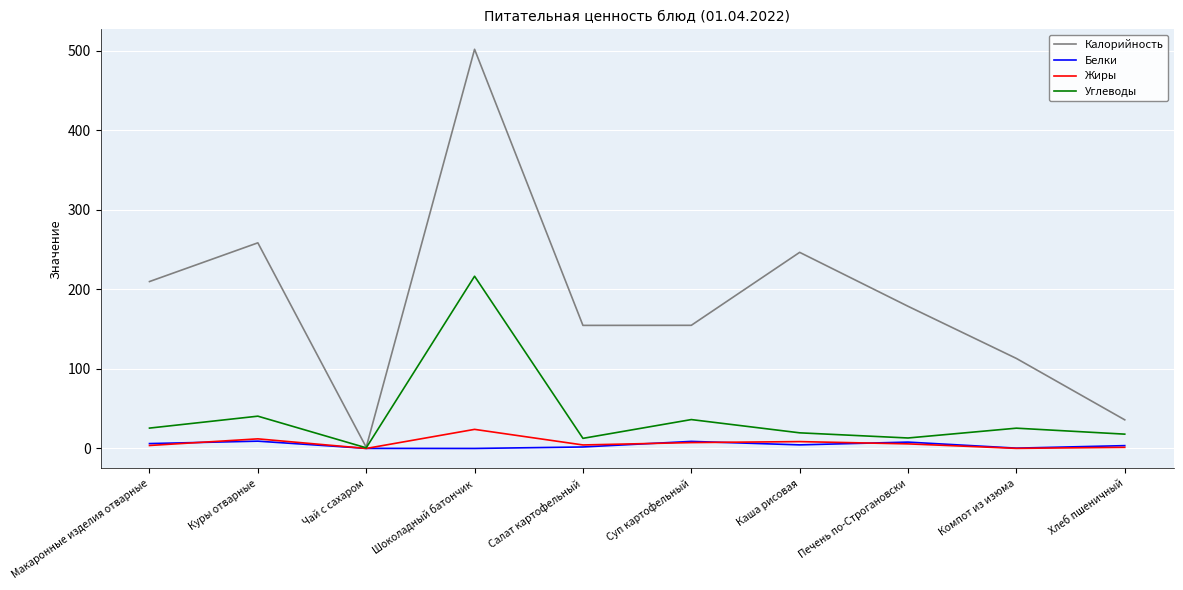

How many lines are shown in the chart?

4